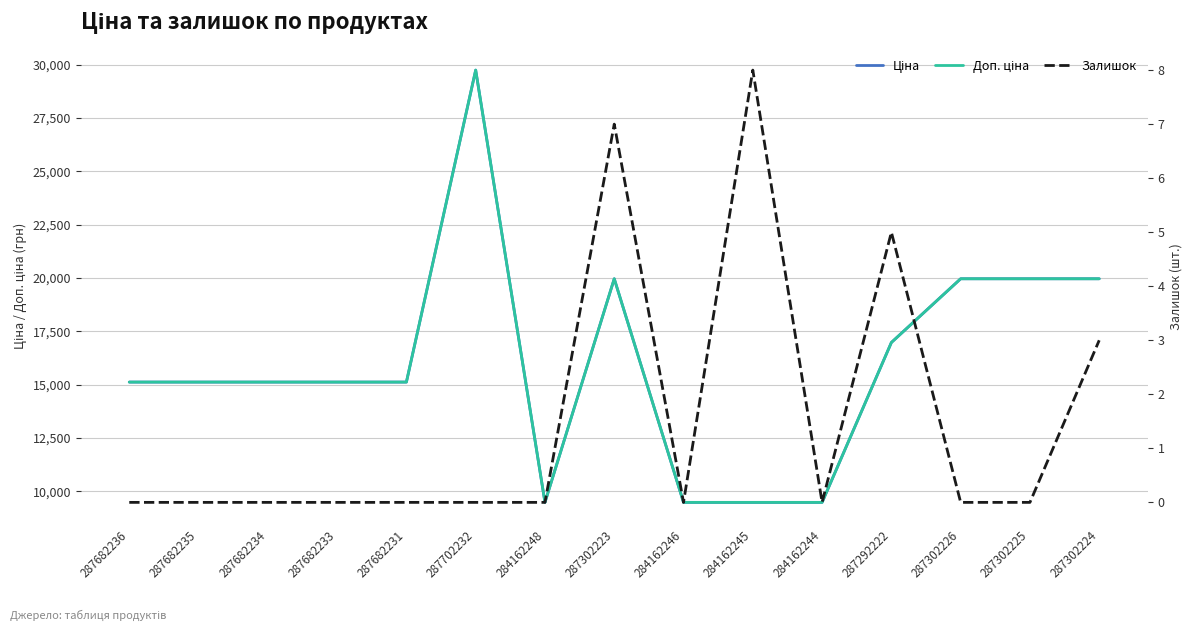

Count the Залишок values in the range 0 to 3.

12